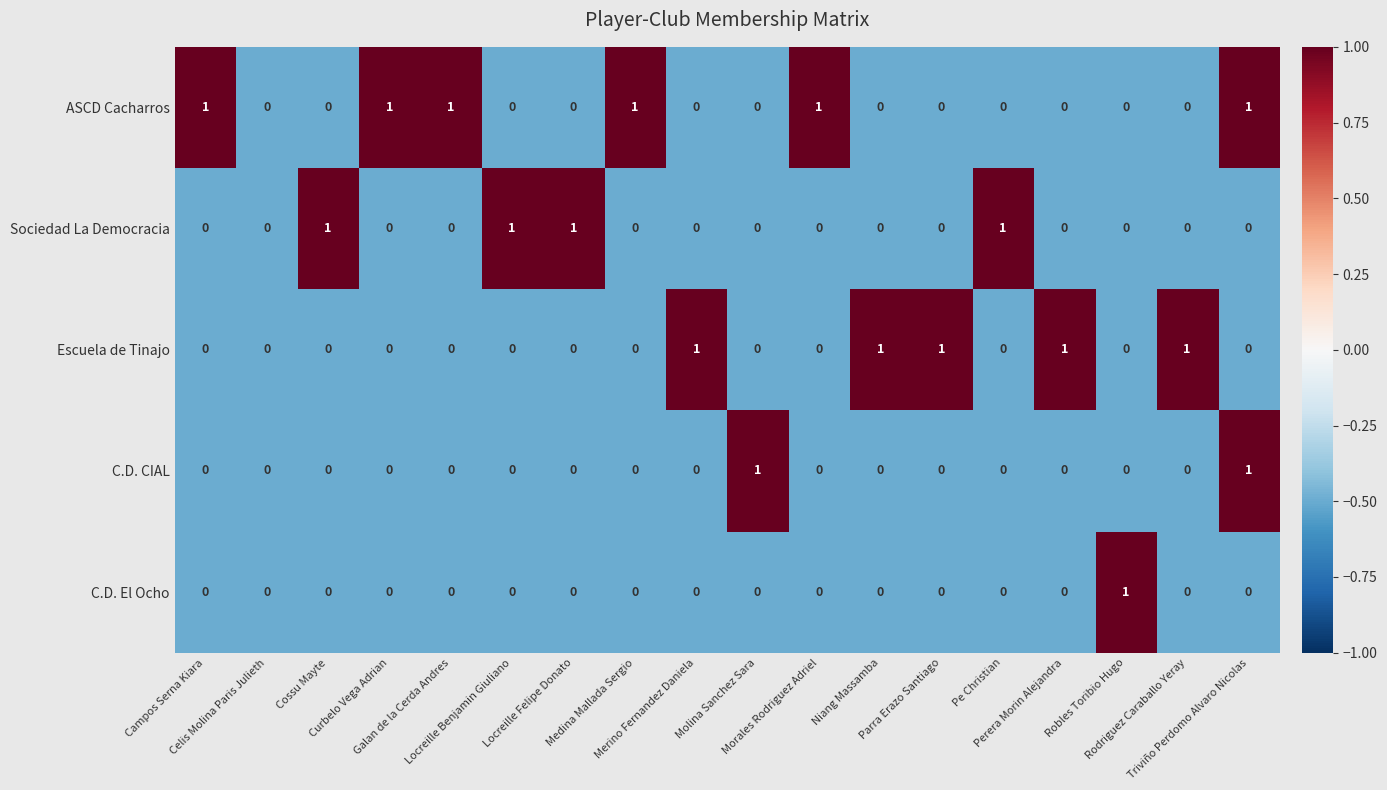

What is the sum of all ASCD Cacharros values?

6